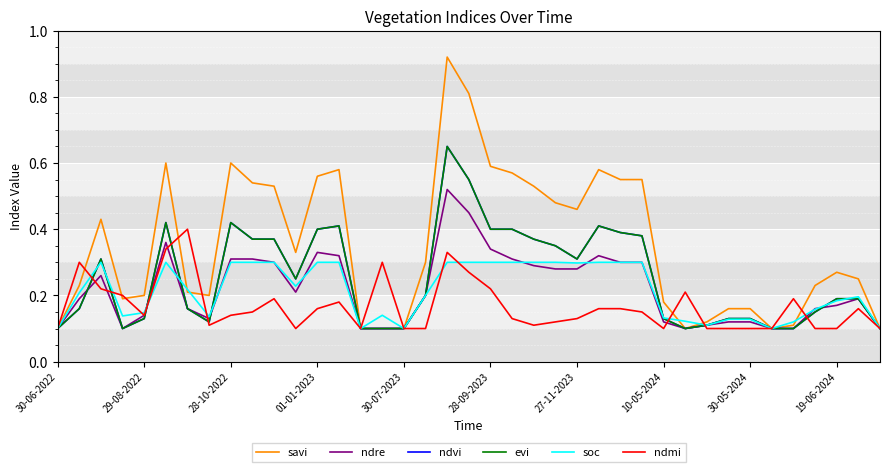

What is the highest value of the savi series?

0.9